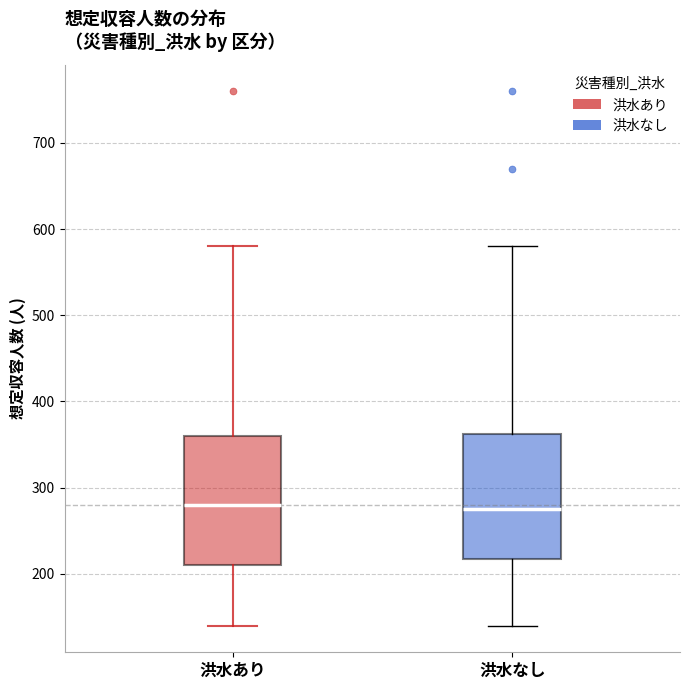

Where does the upper whisker of the box for 洪水なし end on the y-axis? The values are not printed on the chart, so give them approximately, as read against the axis.

580